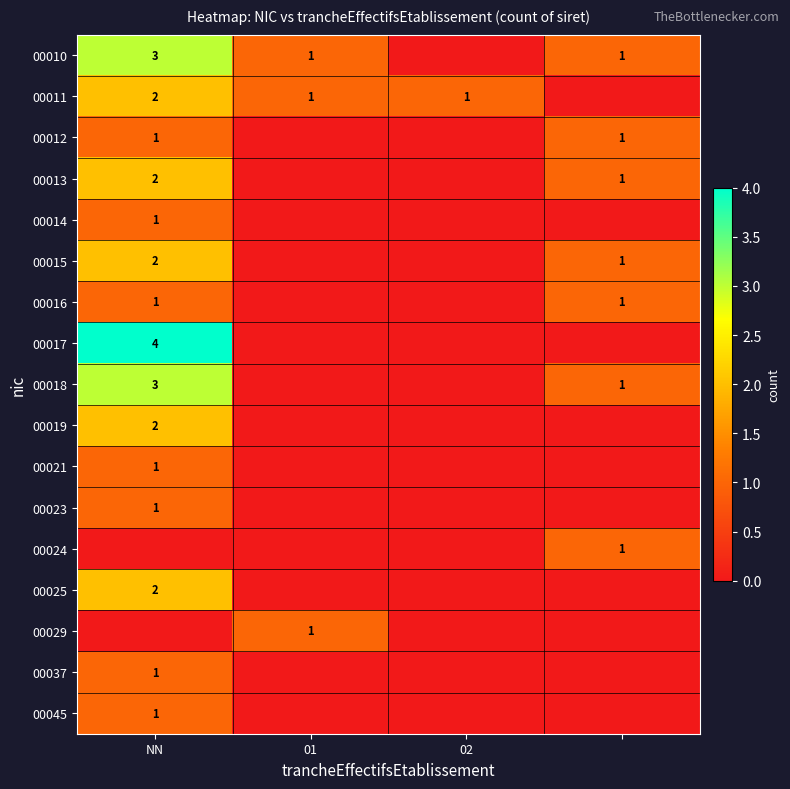

At which category is the sum across all series the highest?

NN